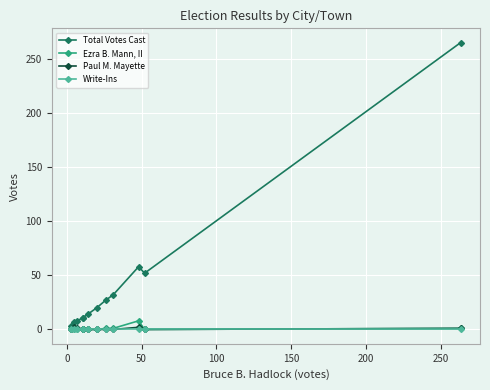

True or false: Paul M. Mayette and Total Votes Cast cross at least once.

False